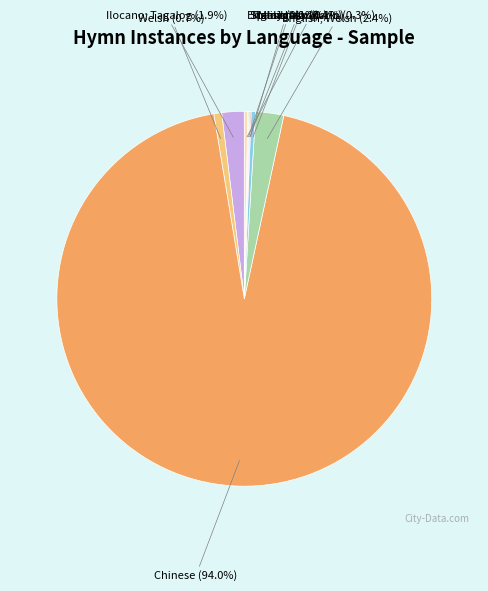

Which slice is the largest?

Chinese